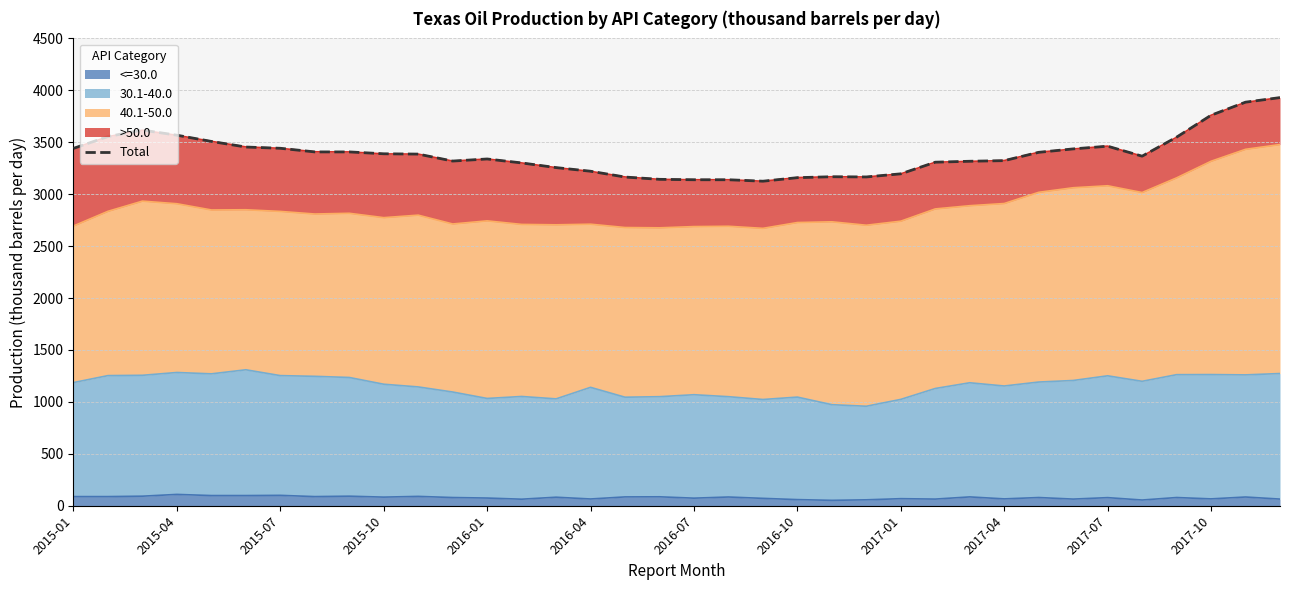

Reading right to left, list all the values displayed in this chart.

3930	3886	3760	3549	3366	3462	3436	3403	3323	3317	3308	3196	3166	3168	3159	3125	3139	3139	3143	3165	3221	3256	3301	3339	3319	3386	3389	3407	3407	3442	3454	3508	3568	3617	3555	3441